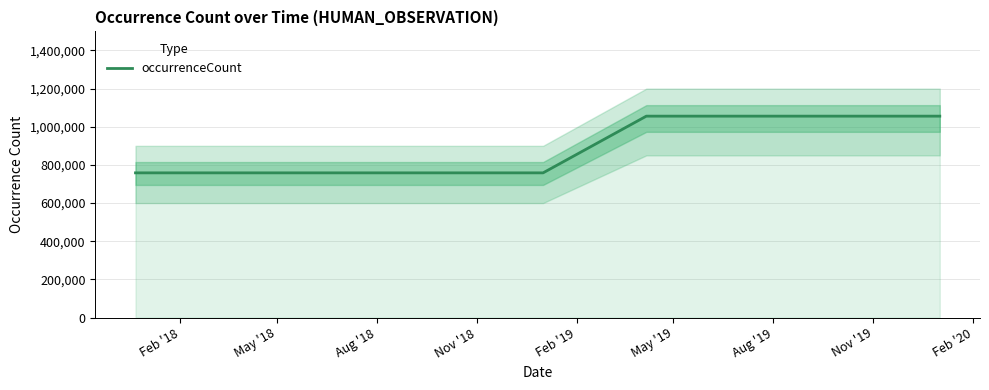

What is the change in value from Feb '19 to May '19?

+297277